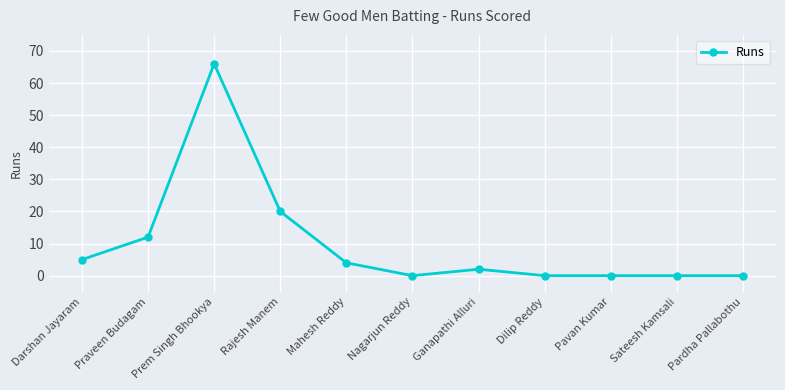

What is the greatest value displayed?

66